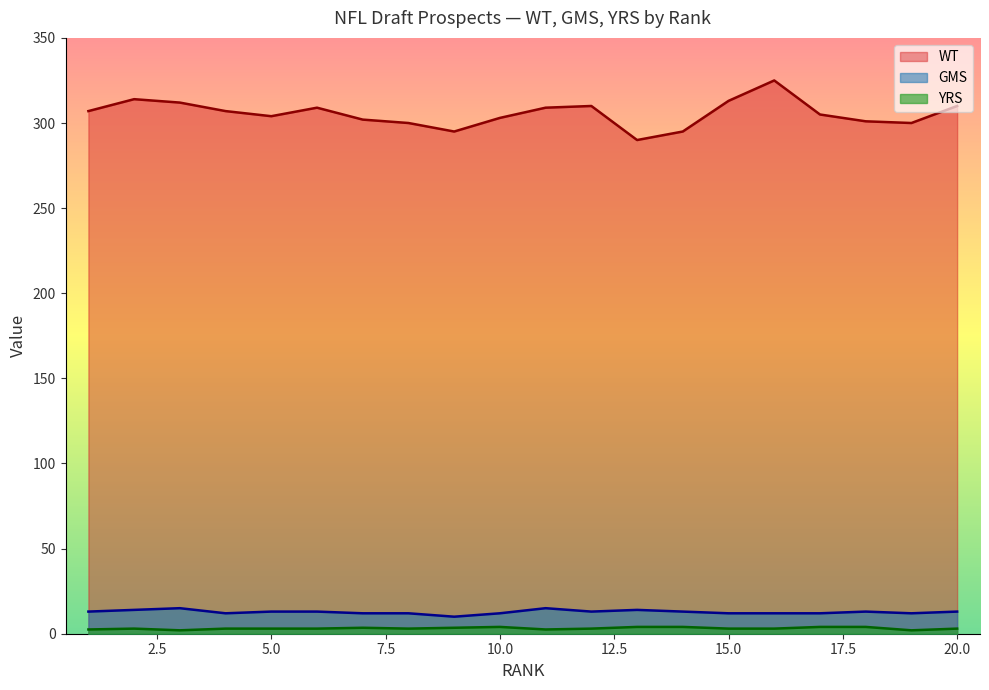

At which label does YRS first exceed 3?

7